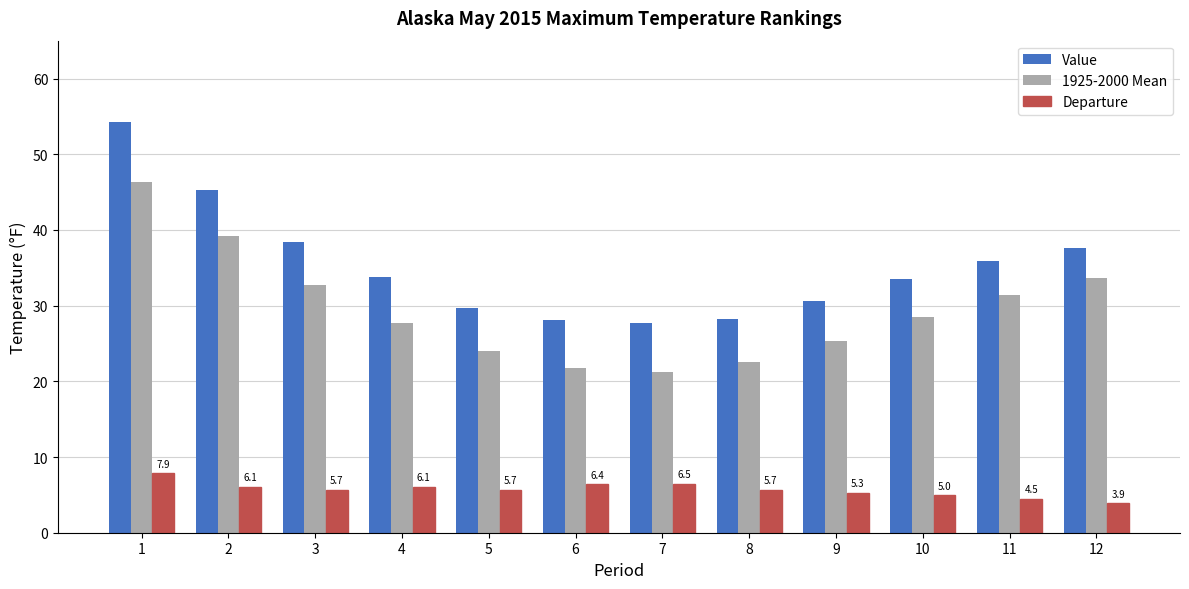

What is the maximum value shown in the chart?

54.2